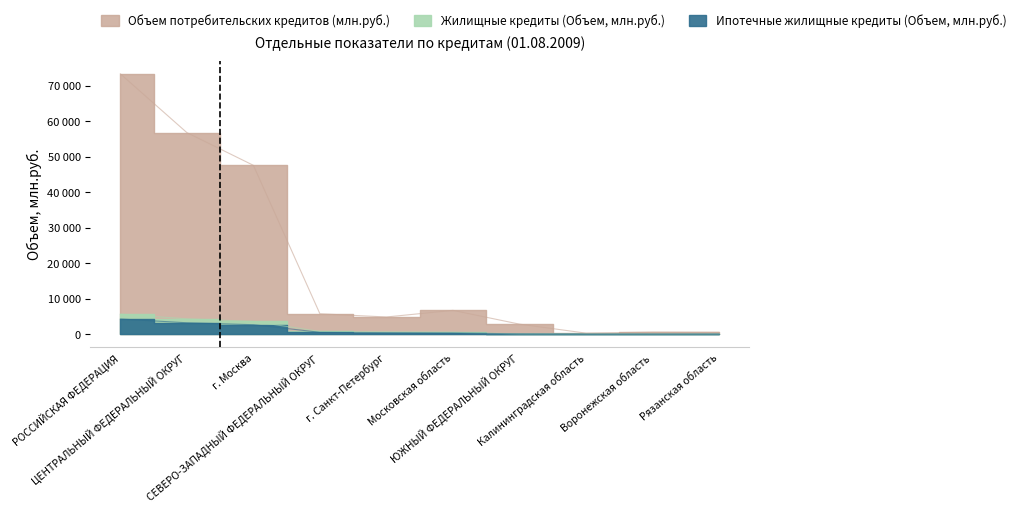

At which category does the chart reach its minimum across all series?

Рязанская область